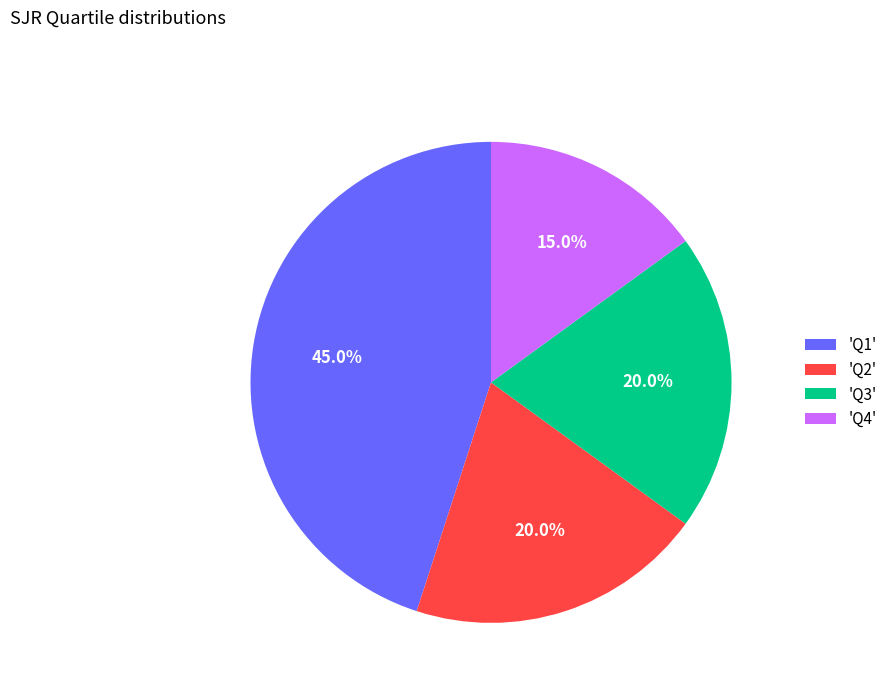

Which has a higher value, 'Q4' or 'Q2'?

'Q2'